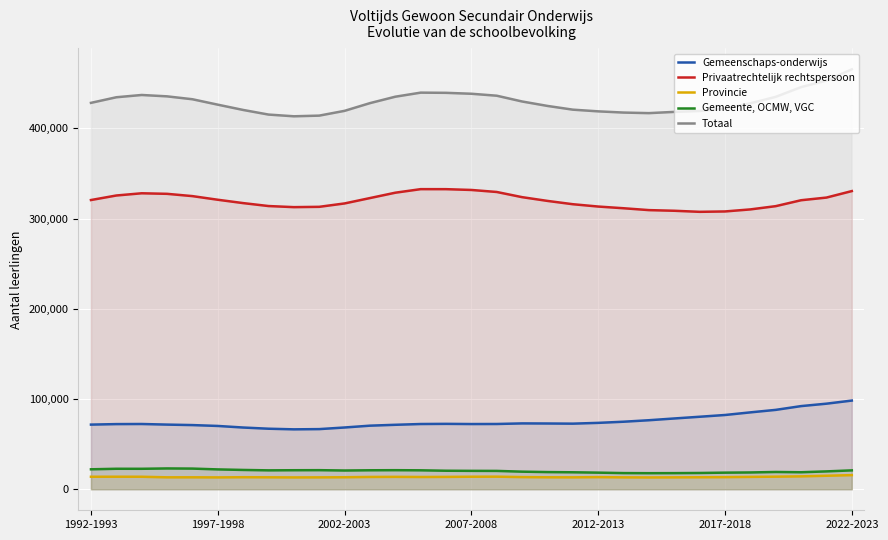

The value of Privaatrechtelijk rechtspersoon at 2022-2023 is 436232. True or false?

False